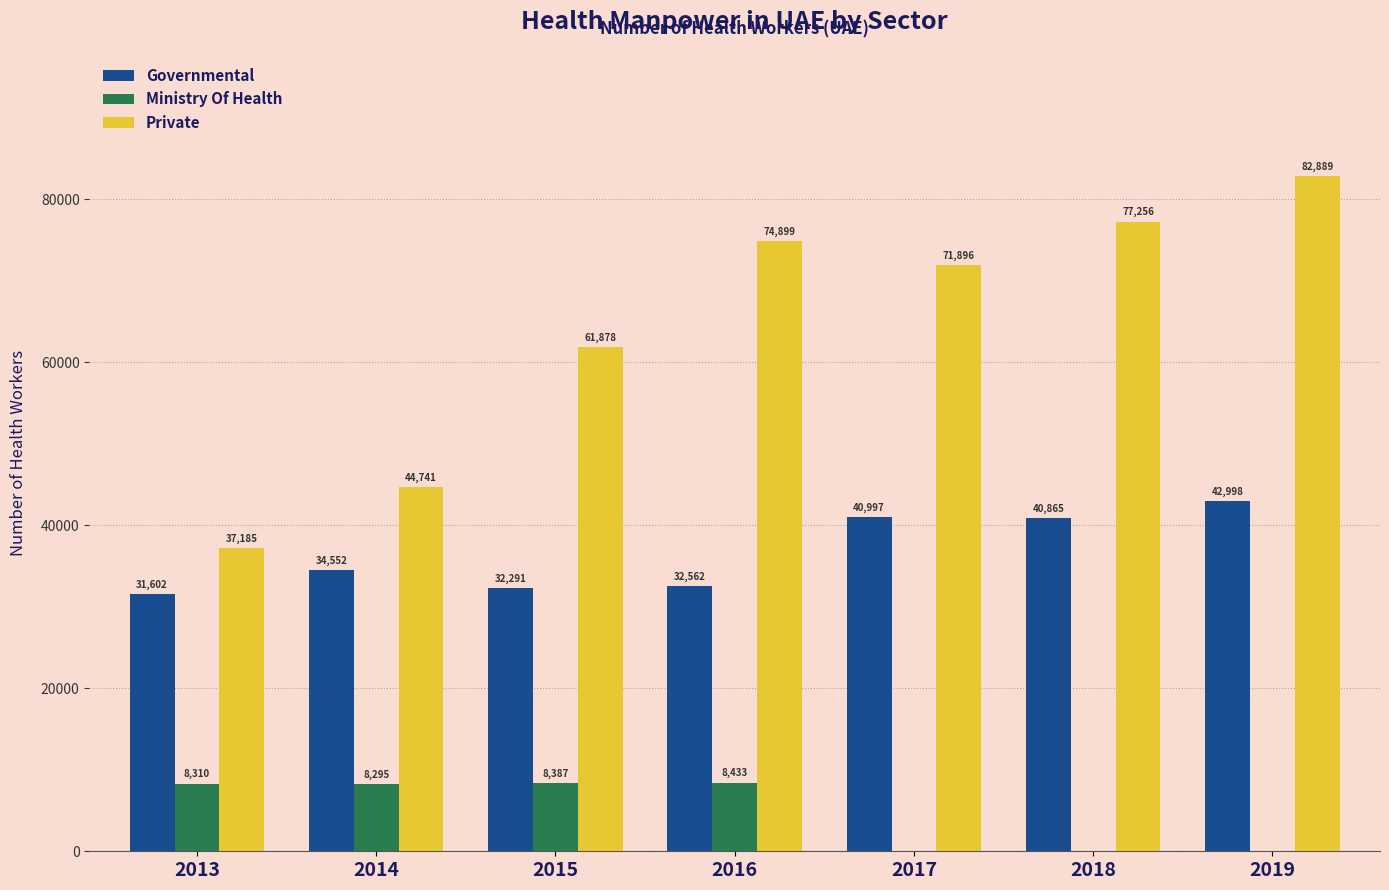

How many distinct data groups are displayed?

3